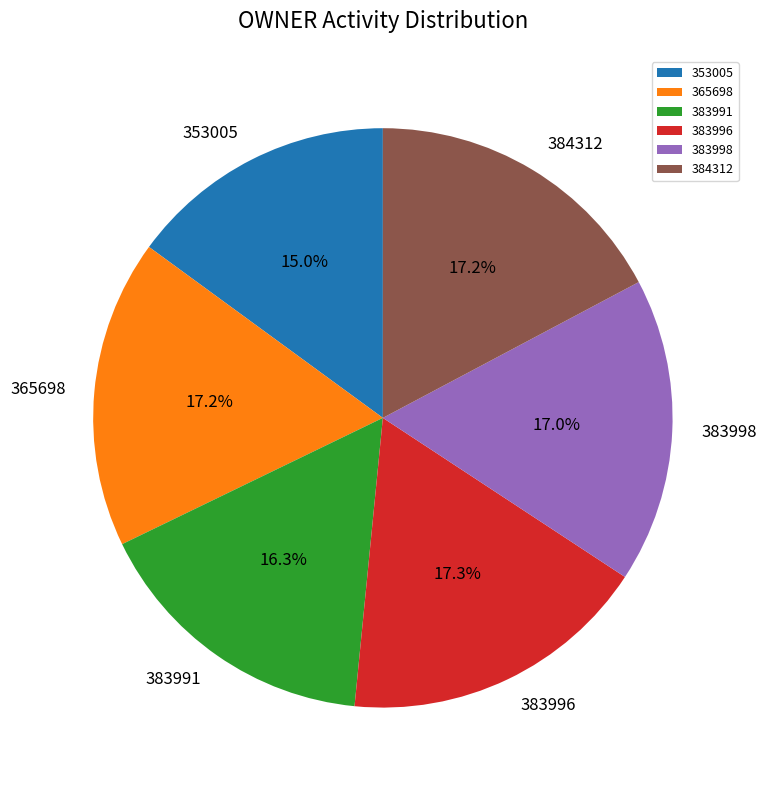

What percentage is NOT represented by 383991?

83.7%